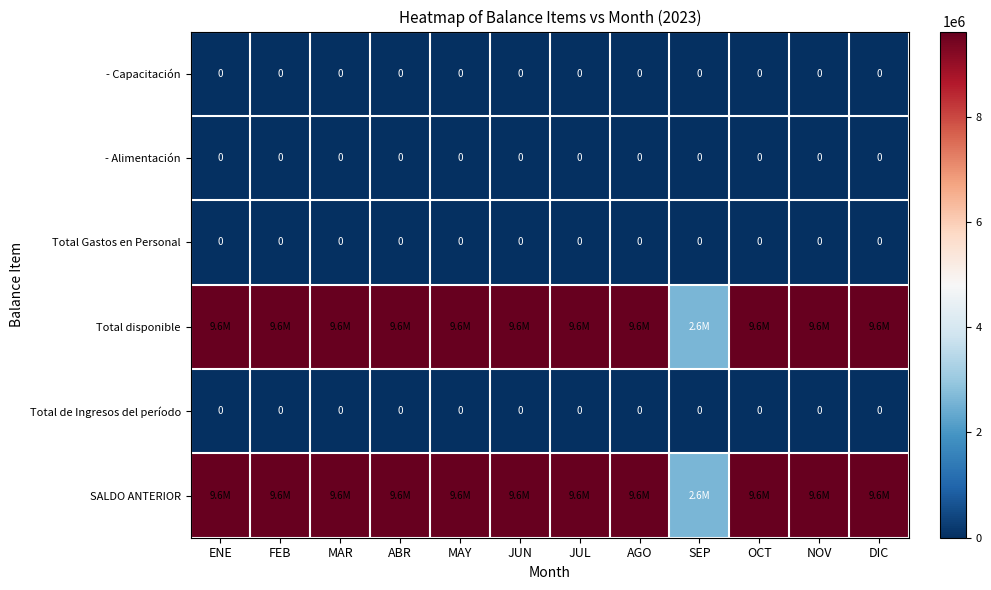

True or false: Total Gastos en Personal has a value of 0 at JUL.

True